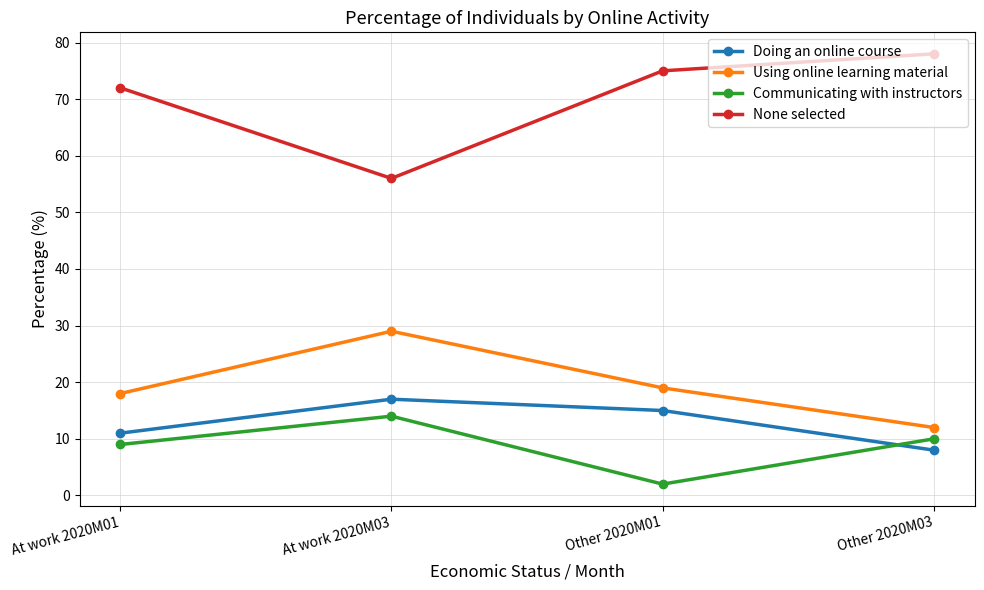

How many data points in Communicating with instructors are less than 10?

2